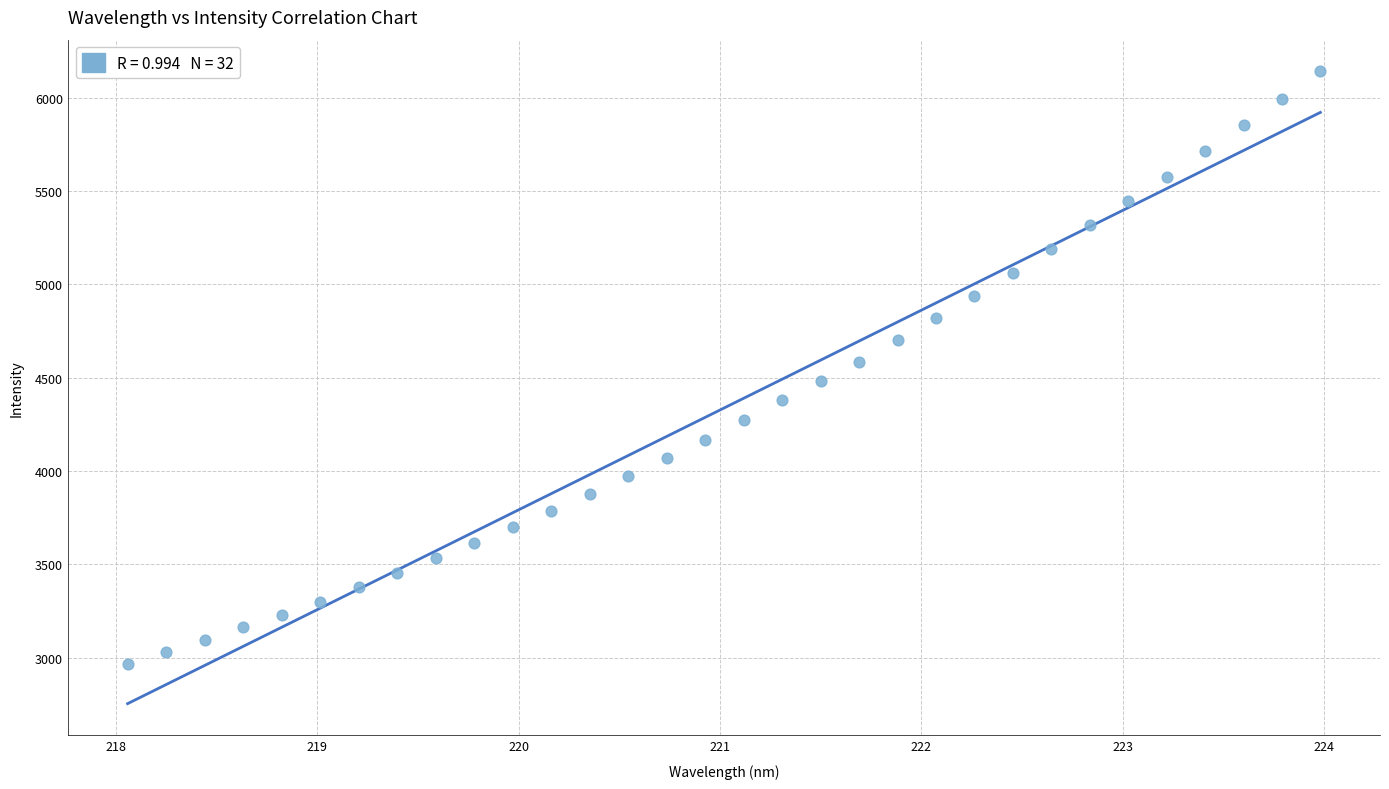

What is the range of Y values (max minus min)?

3175.0